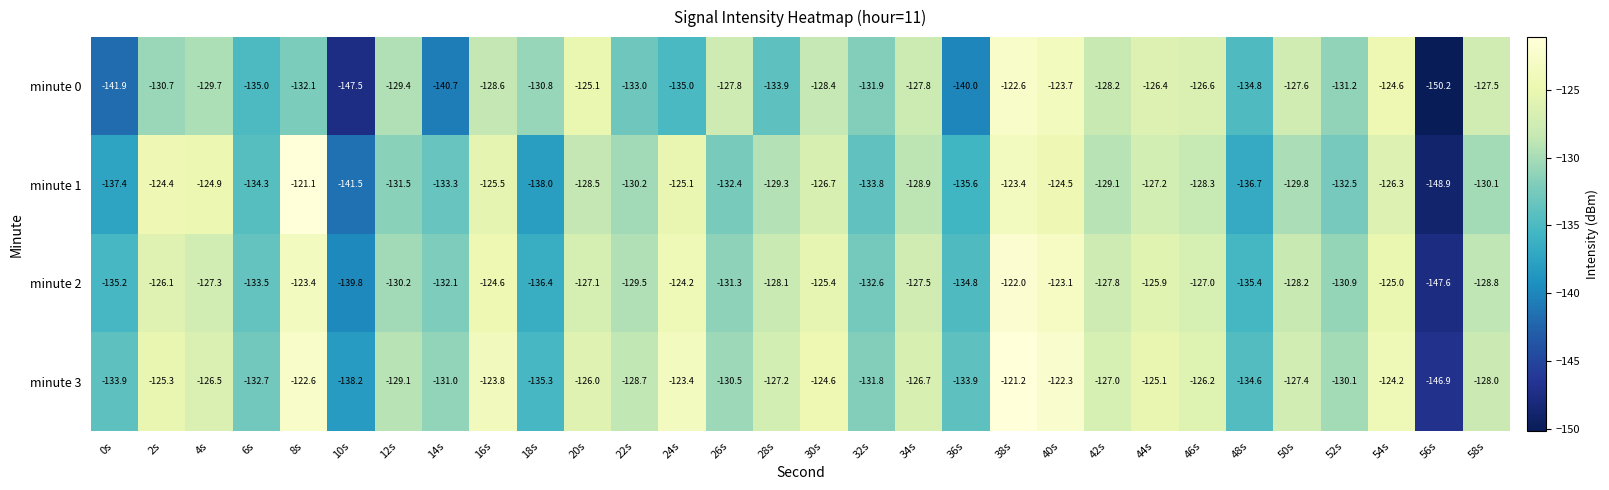

At which category is the sum across all series the highest?

38s